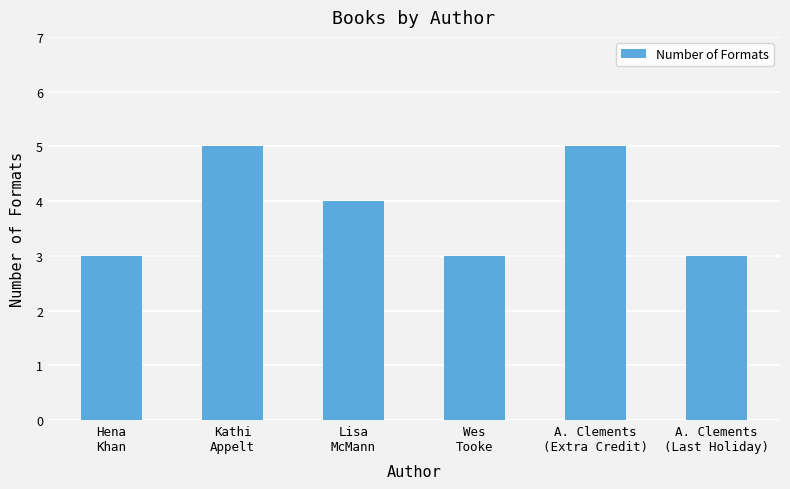

How many bars are there in total?

6